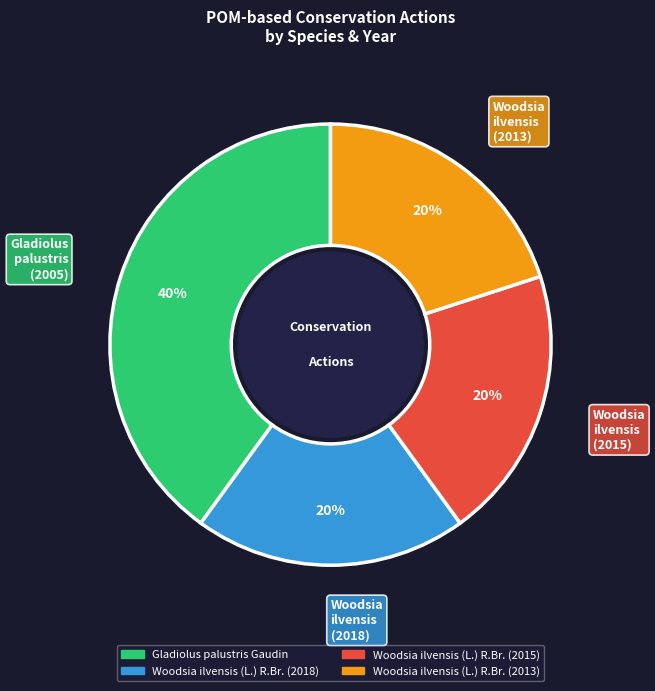

How many segments does this pie chart have?

4